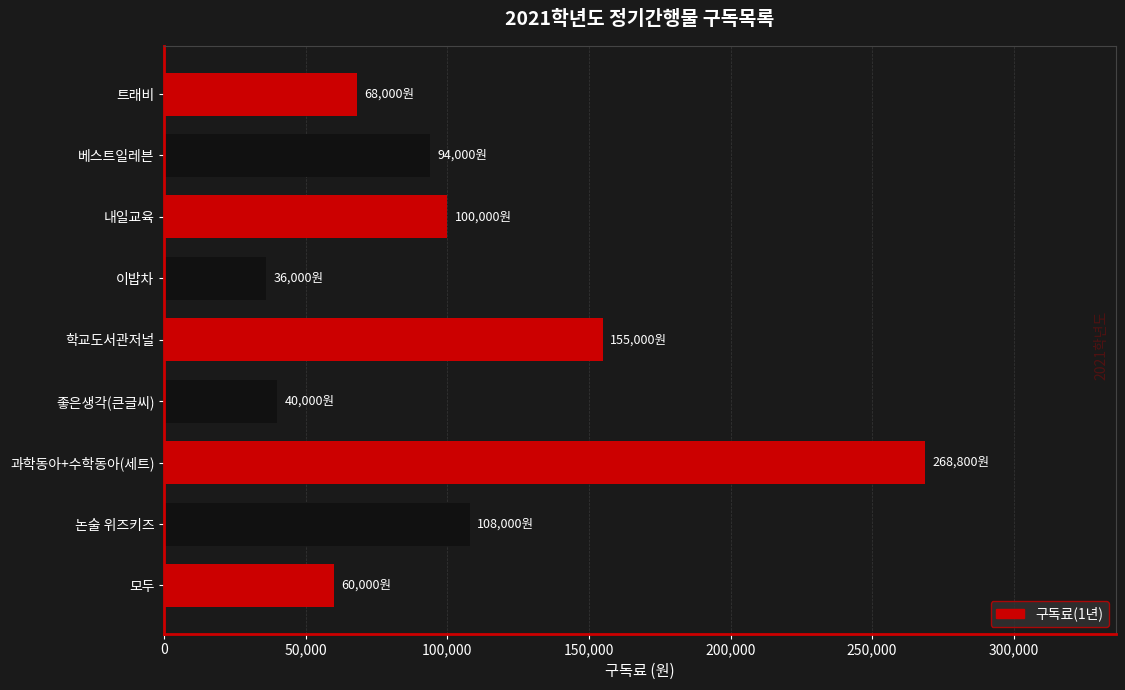

The chart shows a value of 360431 at 과학동아+수학동아(세트). True or false?

False